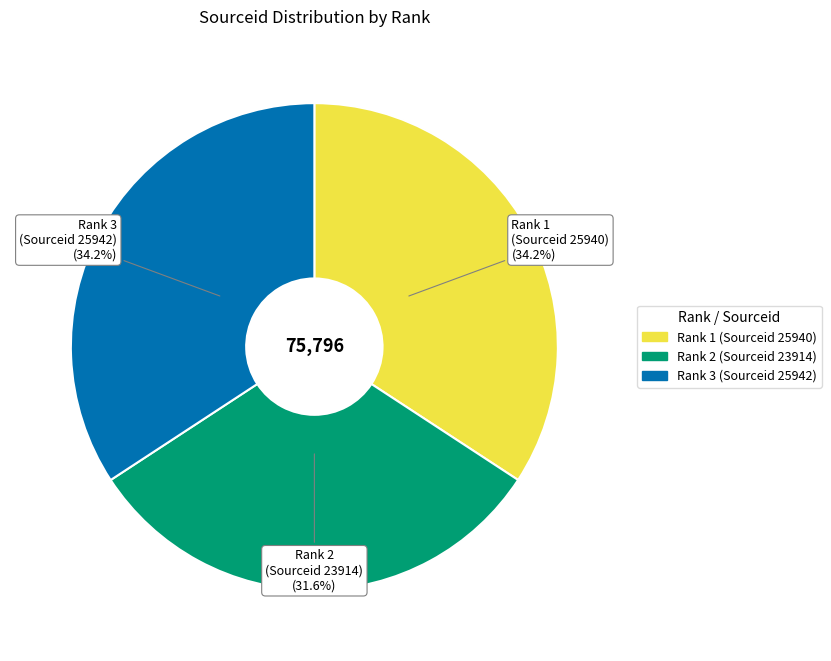

To the nearest percent, what percentage of the pie is Rank 2 (Sourceid 23914)?

32%